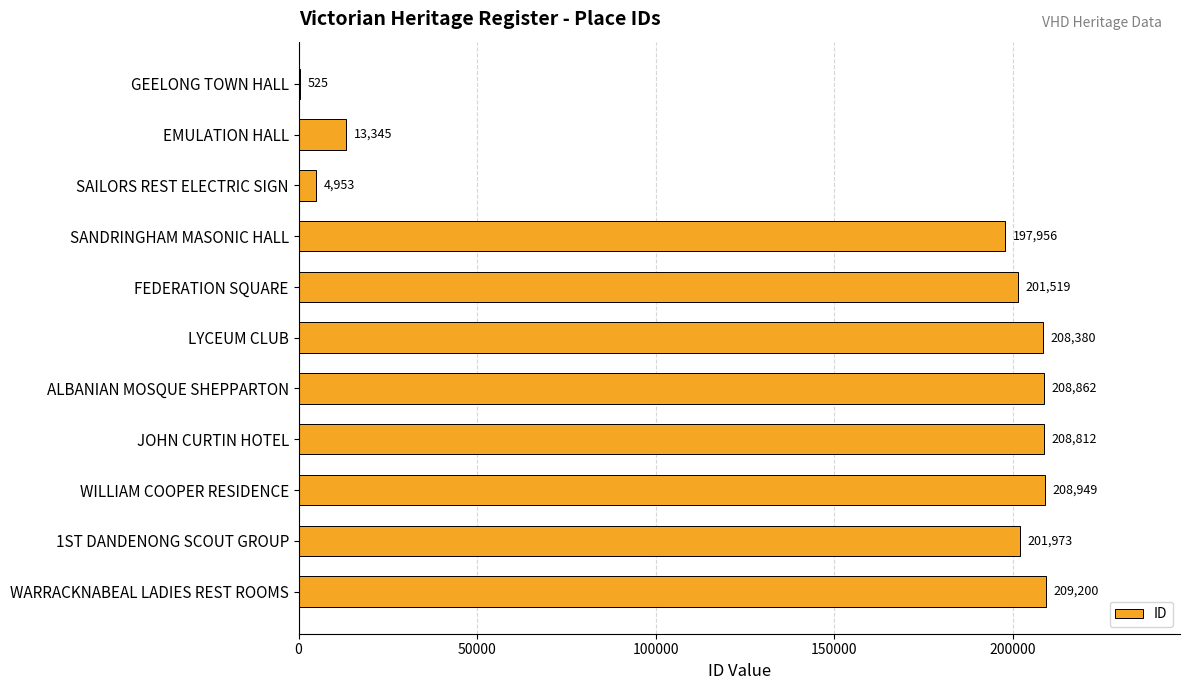

At which label is the value closest to 104862?

EMULATION HALL